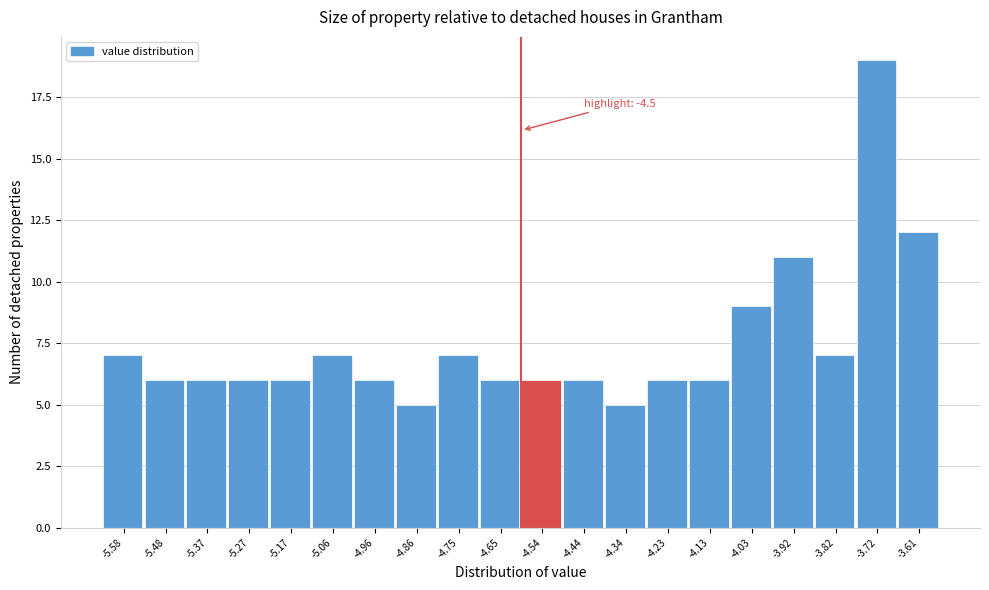

Reading left to right, extract all data points from this chart.

7	6	6	6	6	7	6	5	7	6	6	6	5	6	6	9	11	7	19	12